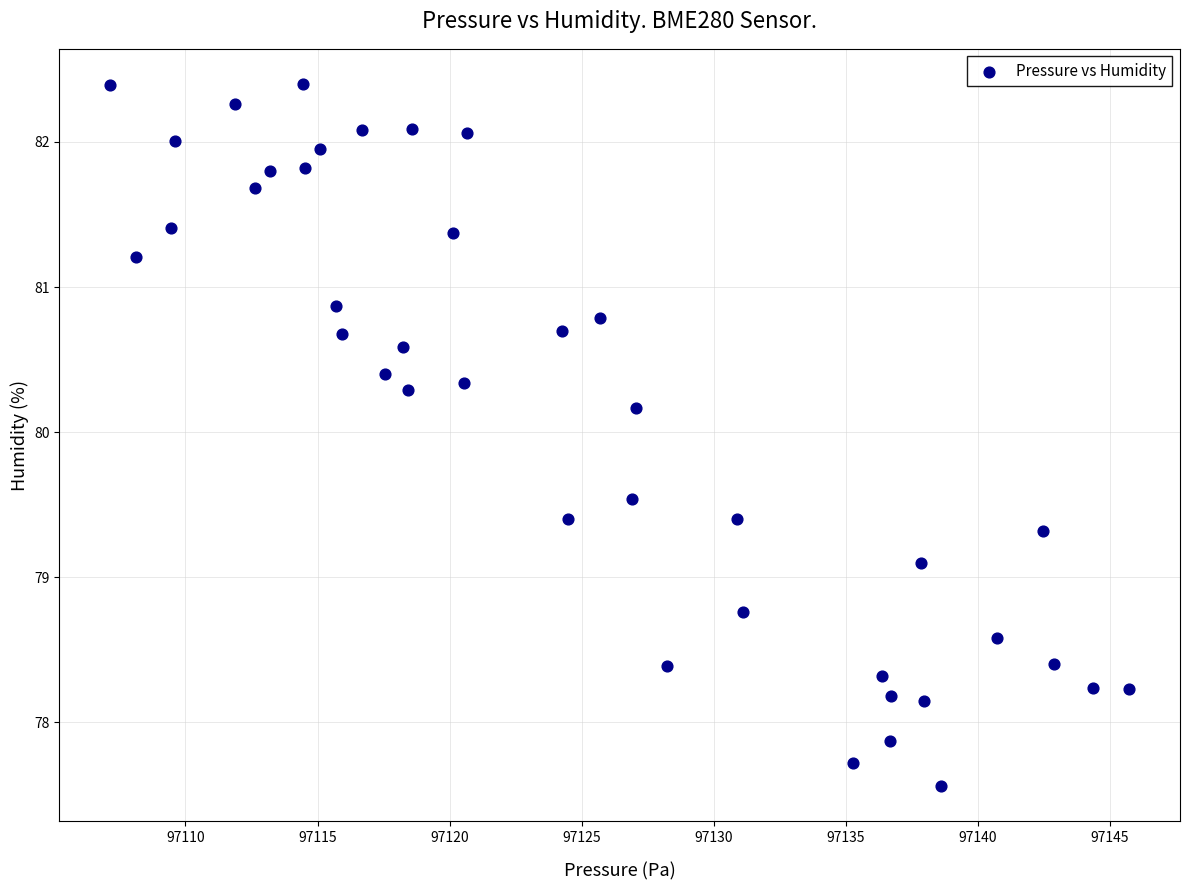

What Y value in the scatter plot is closest to 79?

79.1